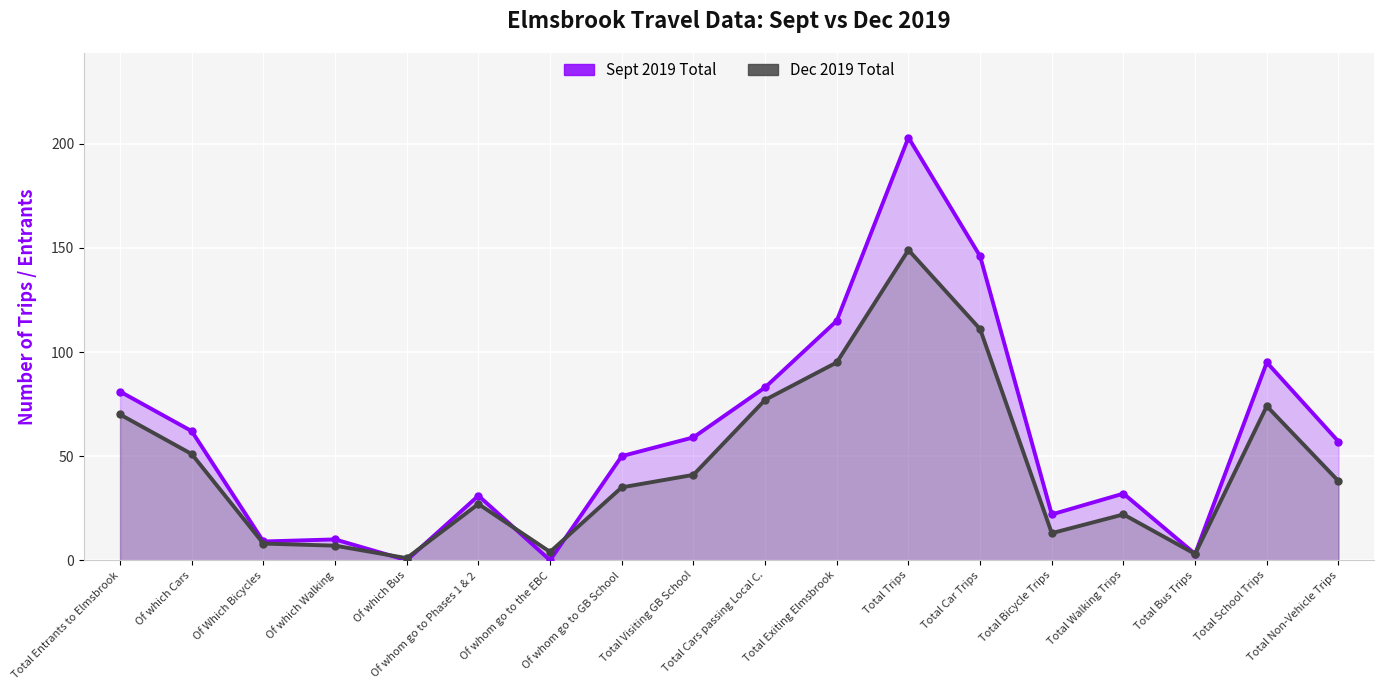

Reading right to left, list all the values displayed in this chart.

Sept 2019 Total: 57	95	3	32	22	146	203	115	83	59	50	0	31	0	10	9	62	81
Dec 2019 Total: 38	74	3	22	13	111	149	95	77	41	35	4	27	1	7	8	51	70